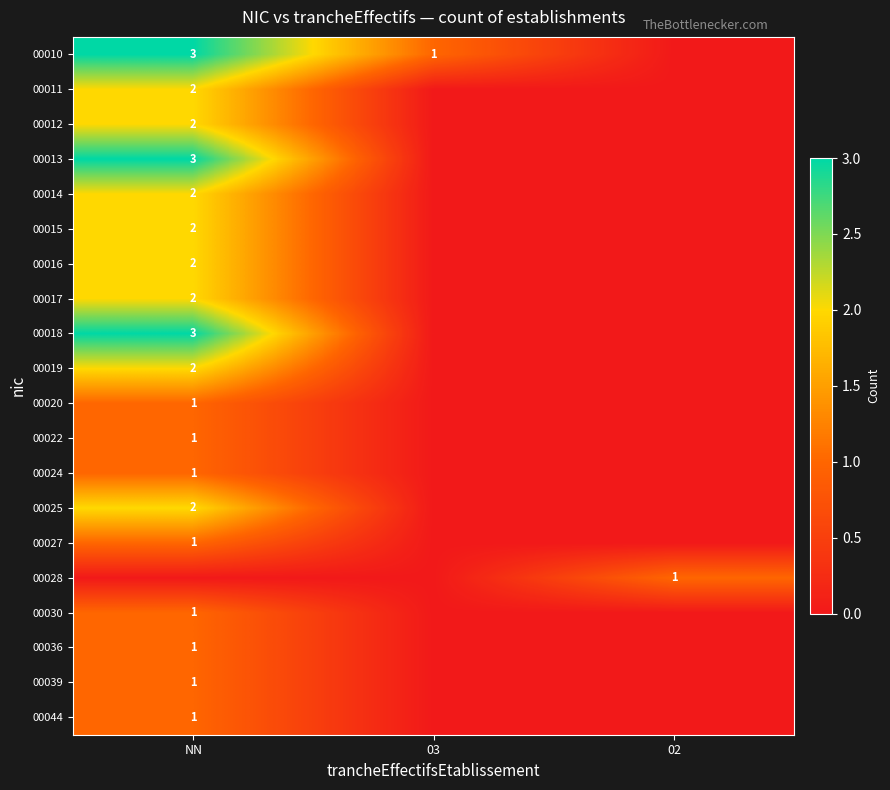

The value of 00044 at NN is 1. True or false?

True